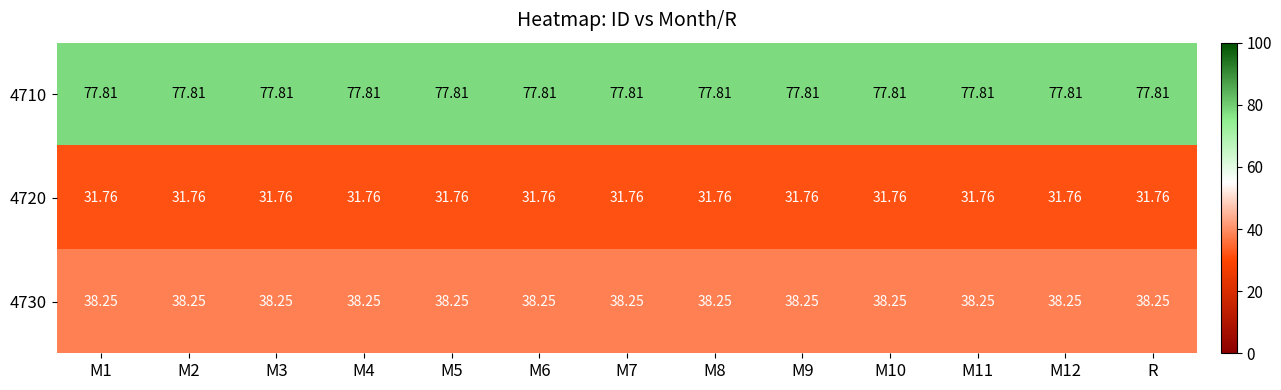

Reading left to right, what are all the values shown in this chart?

4710: M1=77.8	M2=77.8	M3=77.8	M4=77.8	M5=77.8	M6=77.8	M7=77.8	M8=77.8	M9=77.8	M10=77.8	M11=77.8	M12=77.8	R=77.8
4720: M1=31.8	M2=31.8	M3=31.8	M4=31.8	M5=31.8	M6=31.8	M7=31.8	M8=31.8	M9=31.8	M10=31.8	M11=31.8	M12=31.8	R=31.8
4730: M1=38.2	M2=38.2	M3=38.2	M4=38.2	M5=38.2	M6=38.2	M7=38.2	M8=38.2	M9=38.2	M10=38.2	M11=38.2	M12=38.2	R=38.2